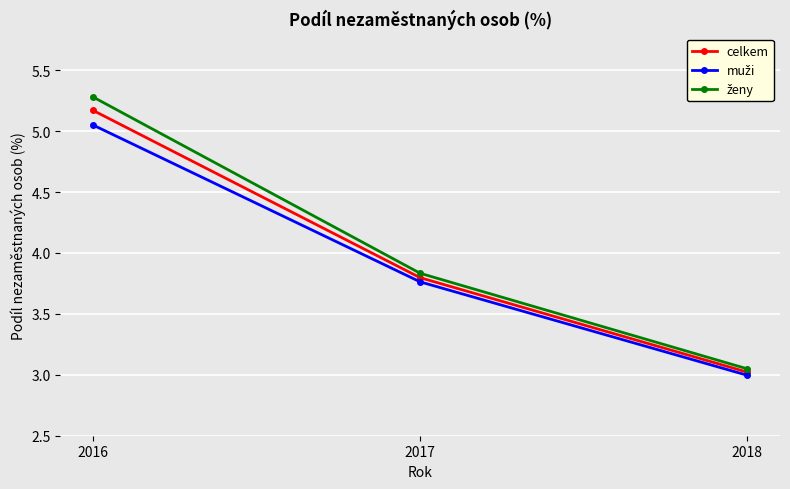

Which category has the highest value across all series?

2016